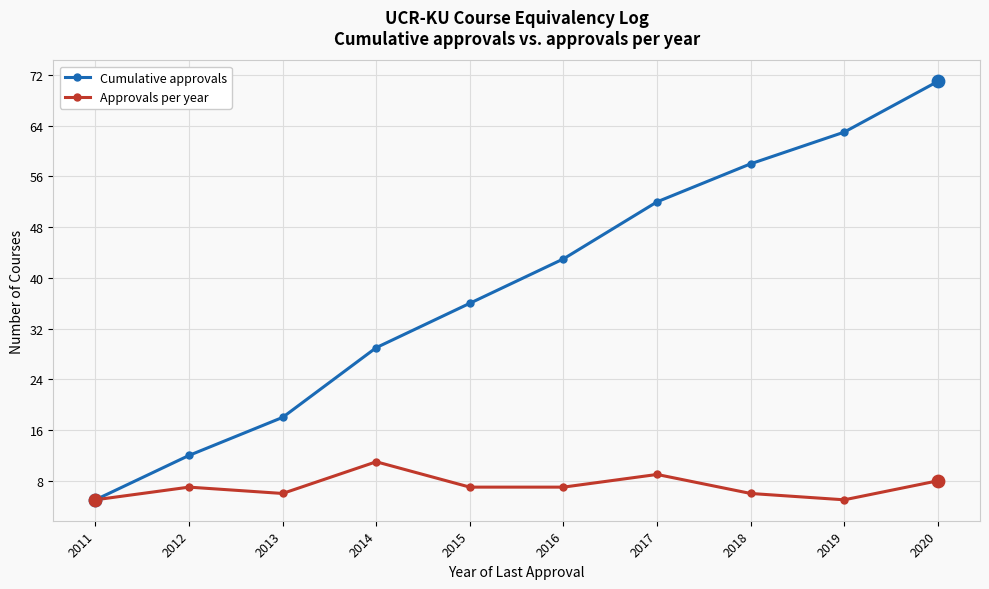

Which series has the widest spread of values?

Cumulative approvals